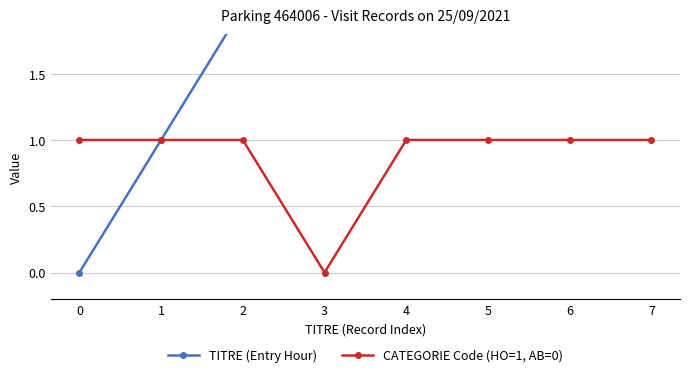

Which series has the widest spread of values?

TITRE (Entry Hour)